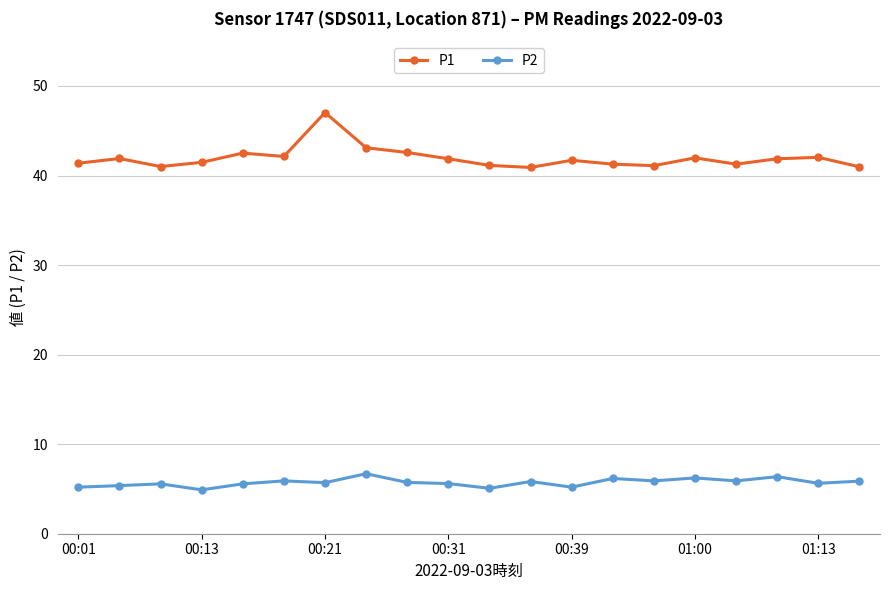

At how many categories does at least one series exceed 40?

20